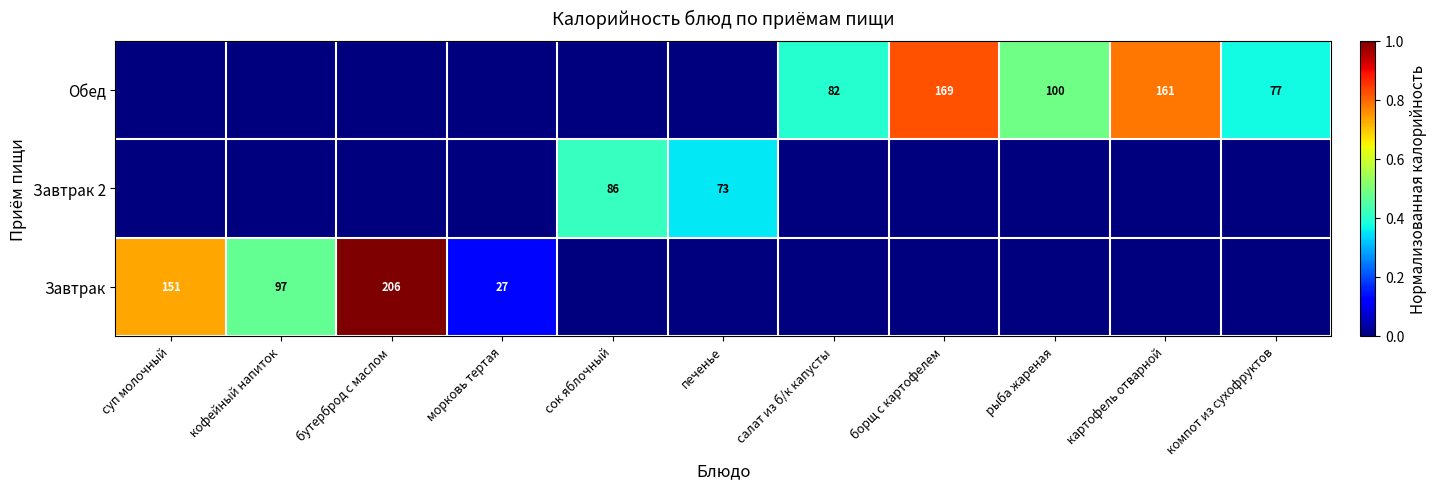

What is the sum of the Обед values at борщ с картофелем and компот из сухофруктов?

246